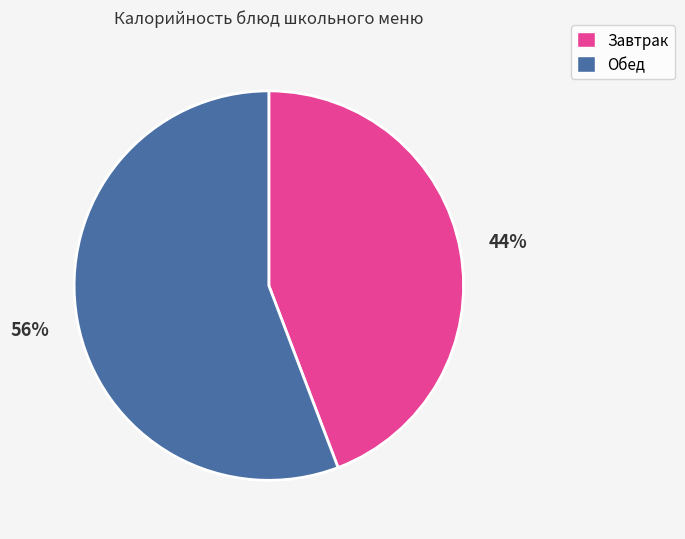

To the nearest percent, what is the difference between the largest and smallest slice percentages?

12%